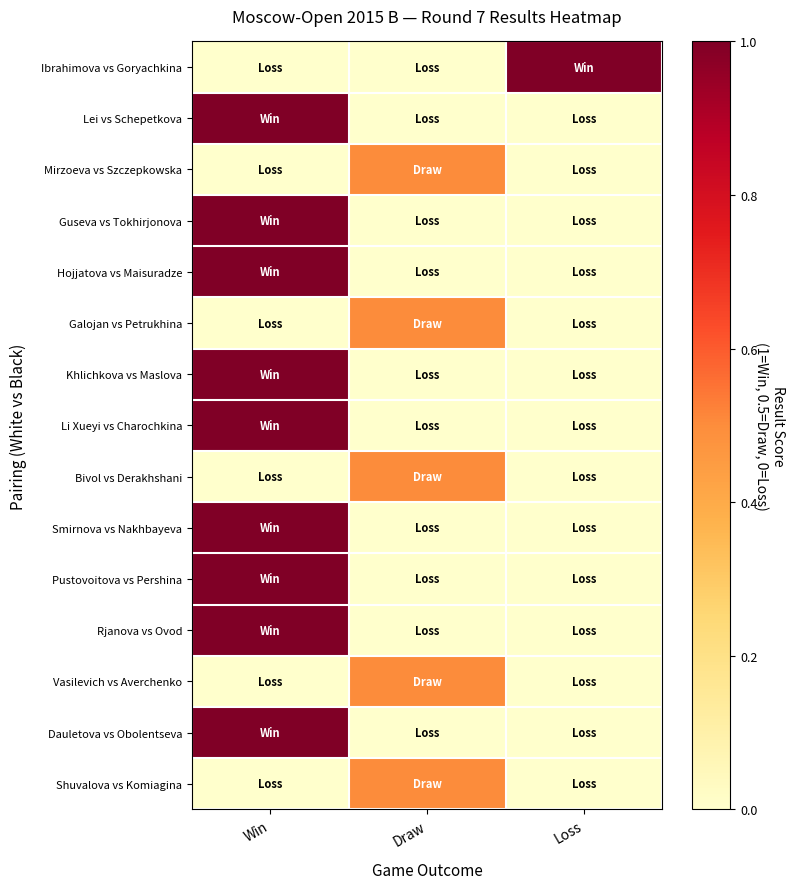

Which has a higher value, Win or Draw?

Win